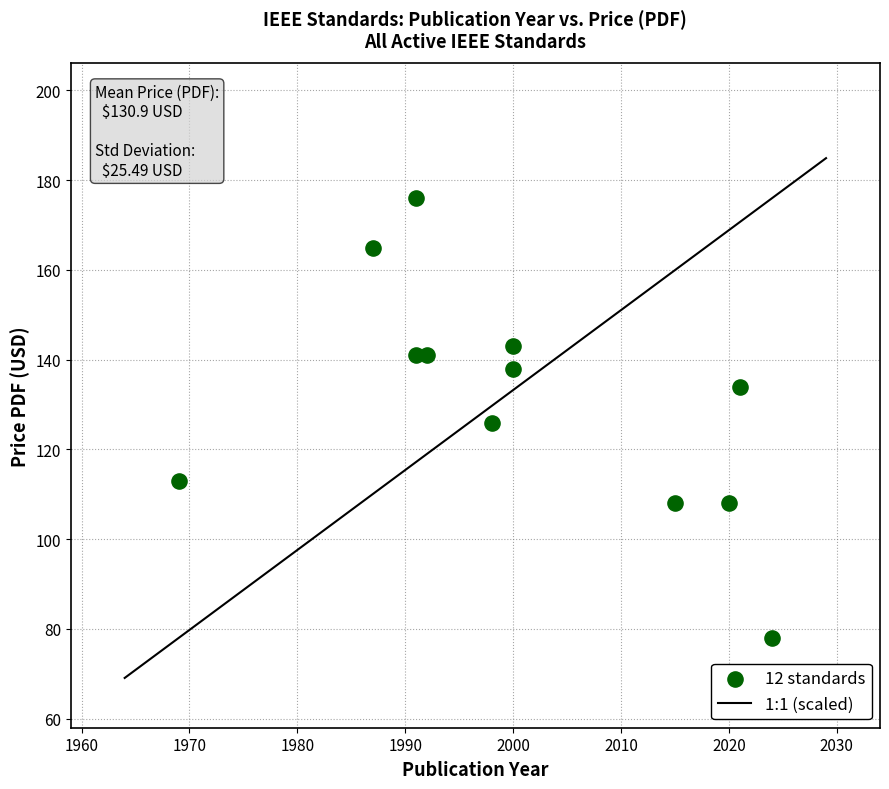

What is the average Y value?

131